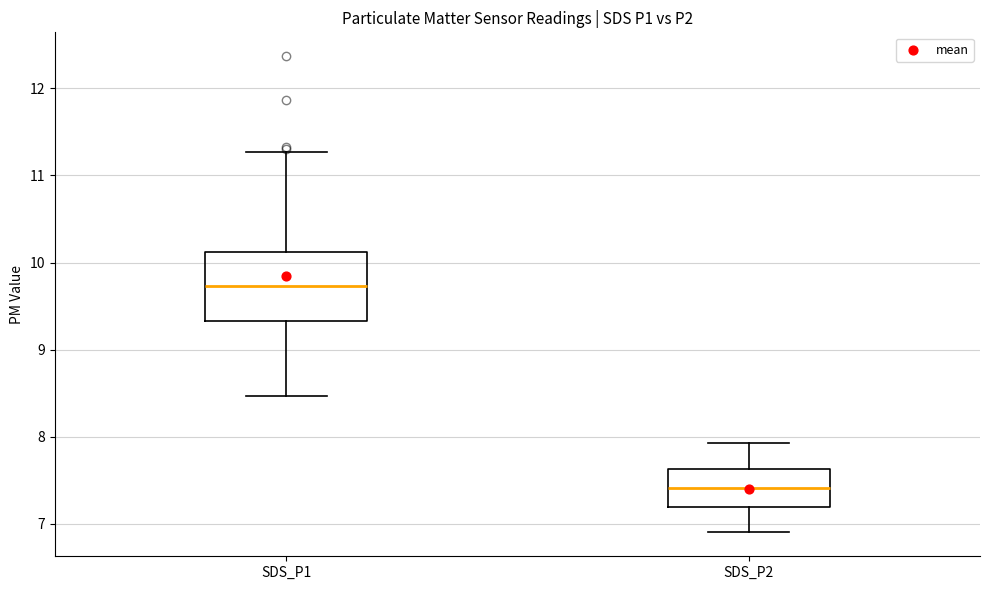

Reading left to right, transcribe this box plot: for each box, give where its median line is, the range the box spans, and where its two whiskers end, as read against the y-axis. The values are not printed on the chart, so give them approximately, as read against the axis.

SDS_P1: median 9.7, box 9.3 to 10.1, whiskers 8.5 to 11.3
SDS_P2: median 7.4, box 7.2 to 7.6, whiskers 6.9 to 7.9